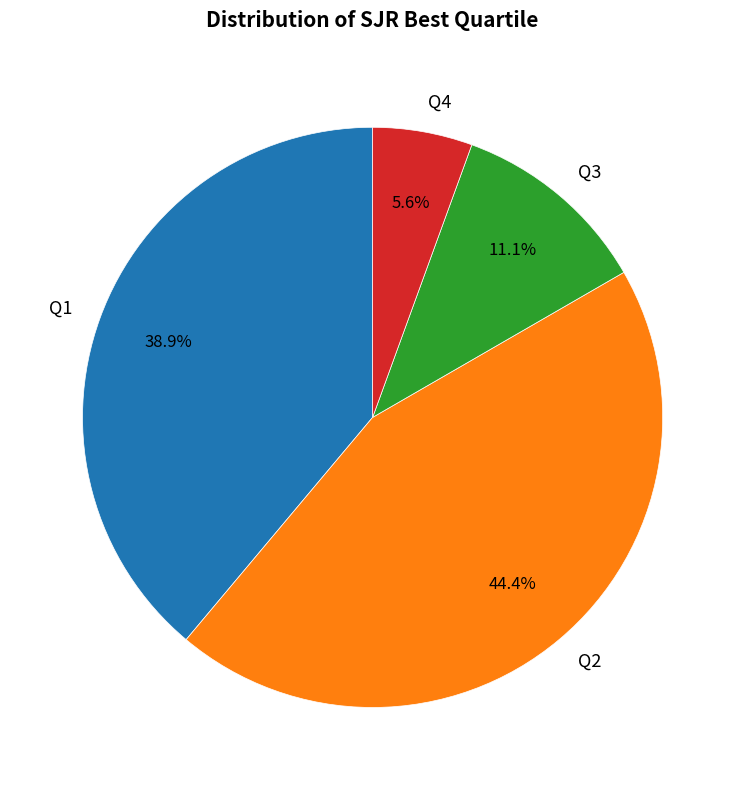

What is the largest slice in the pie chart?

Q2